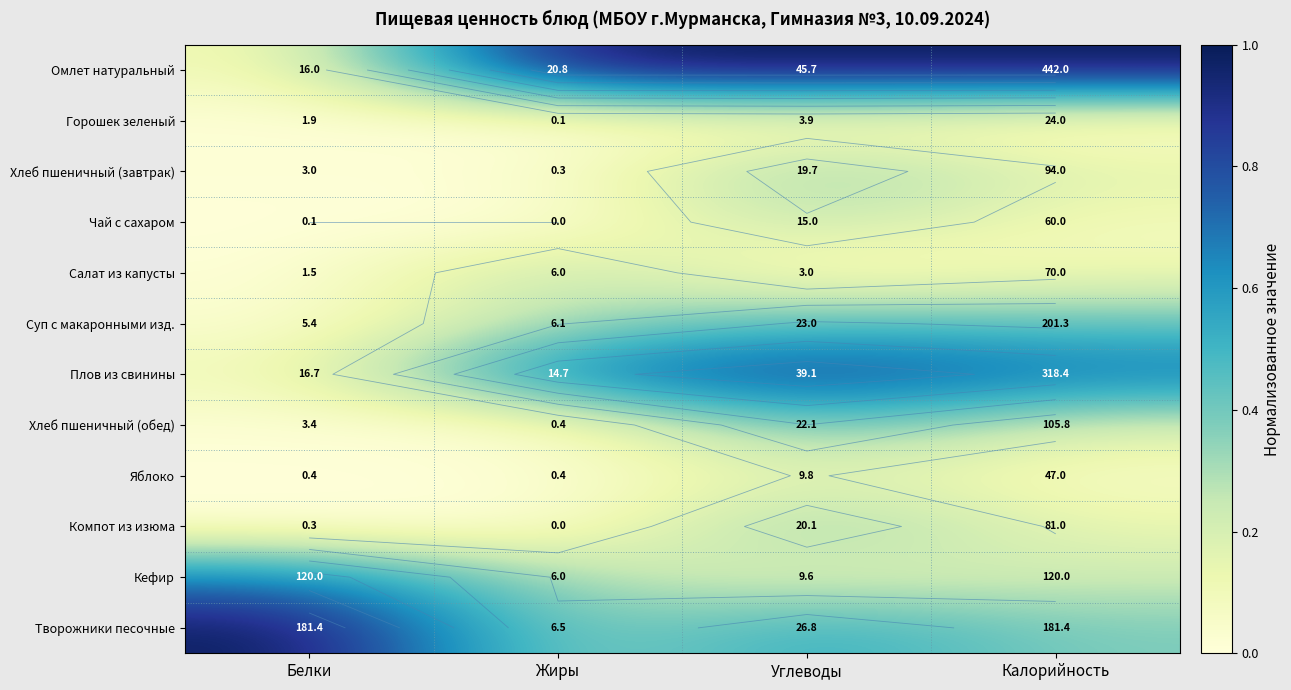

Read the Хлеб пшеничный (завтрак) value at Калорийность.

0.2